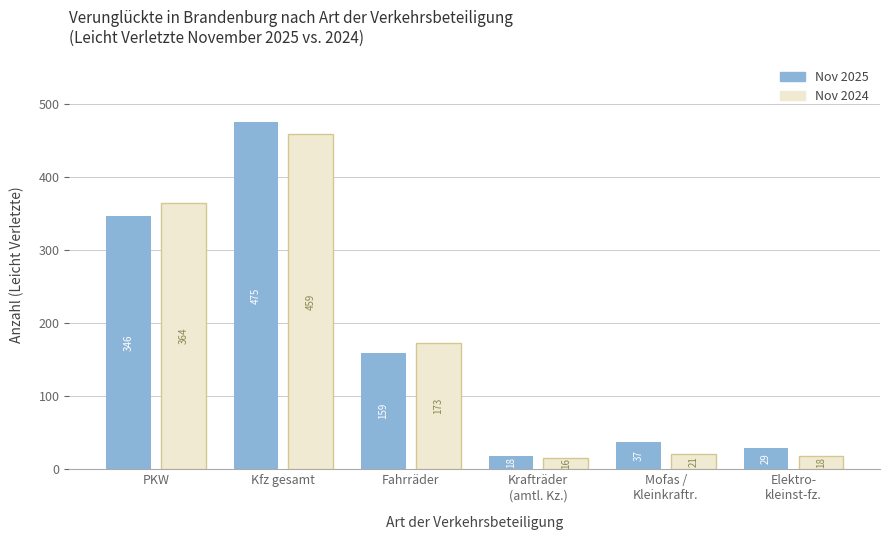

What is the spread (max minus min) of values at Fahrräder?

14